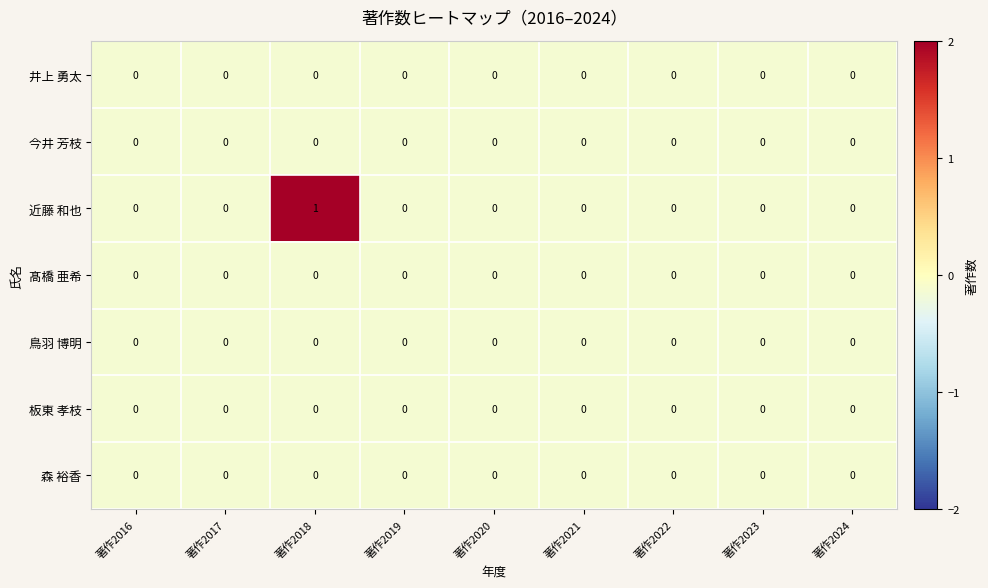

At which category does the chart reach its peak across all series?

著作2018